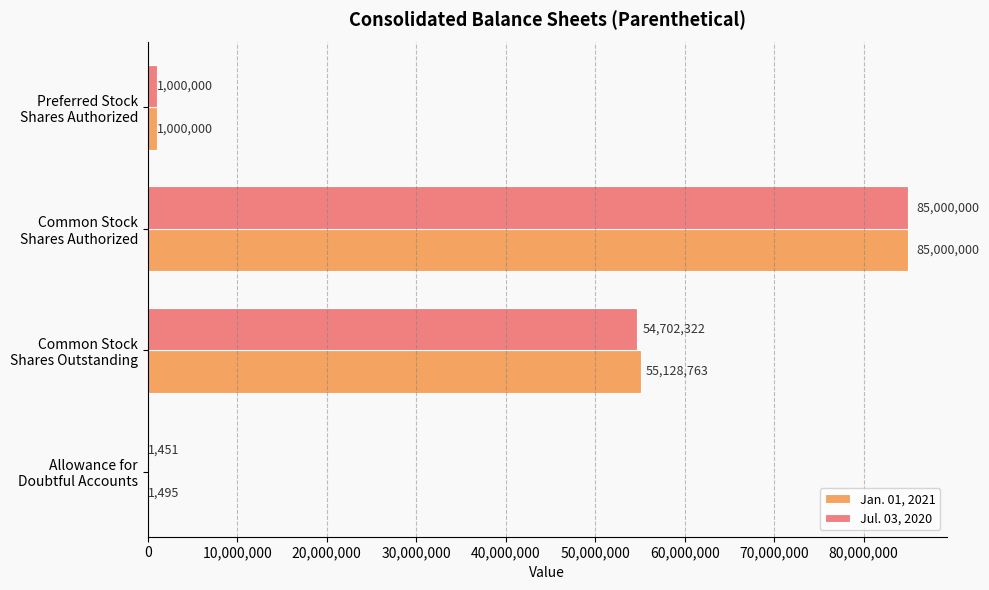

What is the maximum value shown in the chart?

85000000